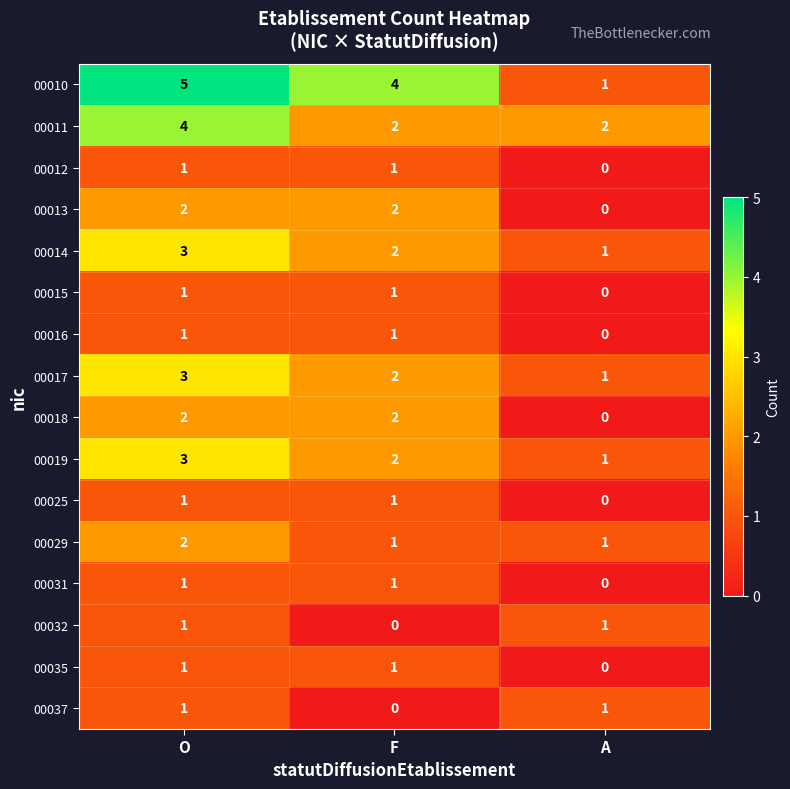

What is the sum of all 00013 values?

4